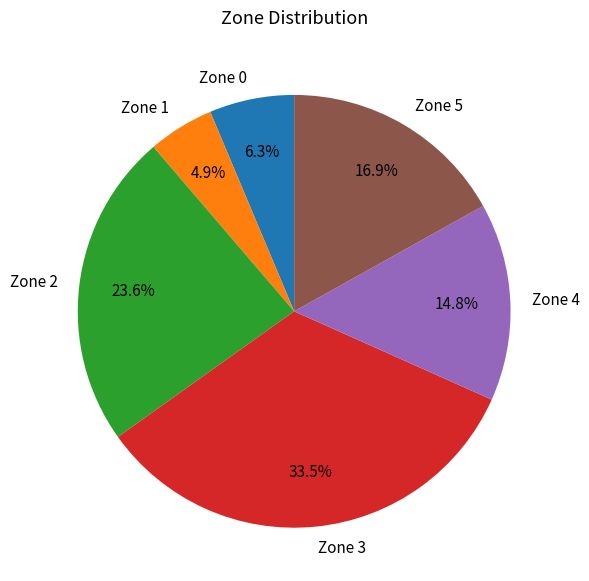

Is it true that Zone 4 is 15% of the pie?

True